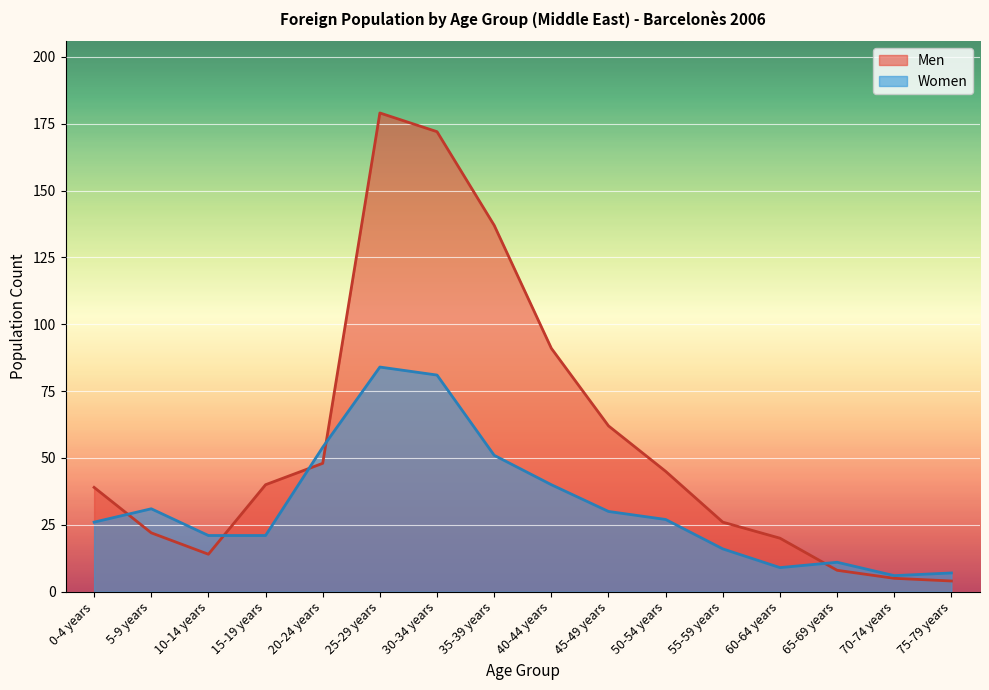

Where is the first local maximum for Women?

5-9 years